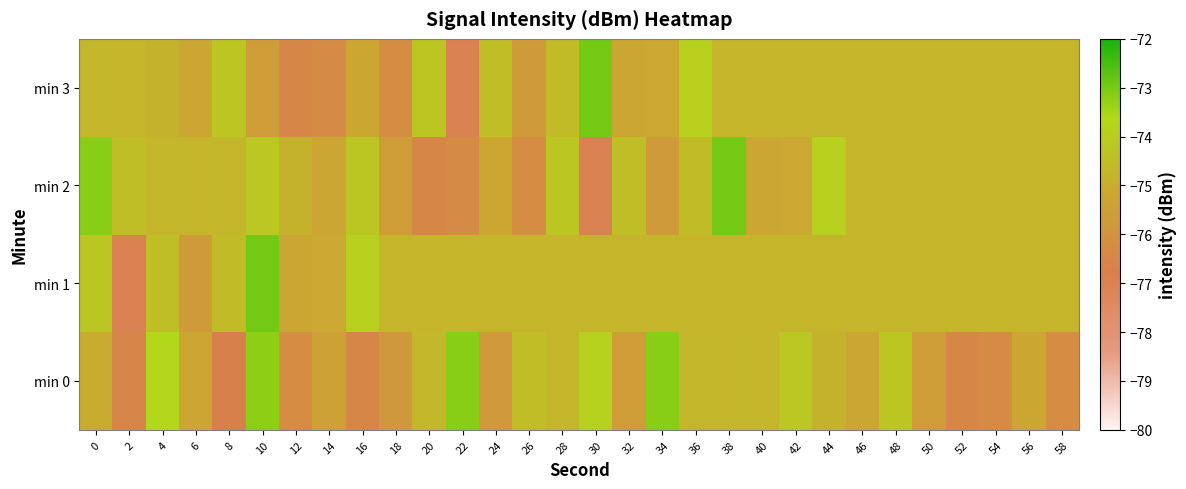

How many categories are shown in the chart?

30